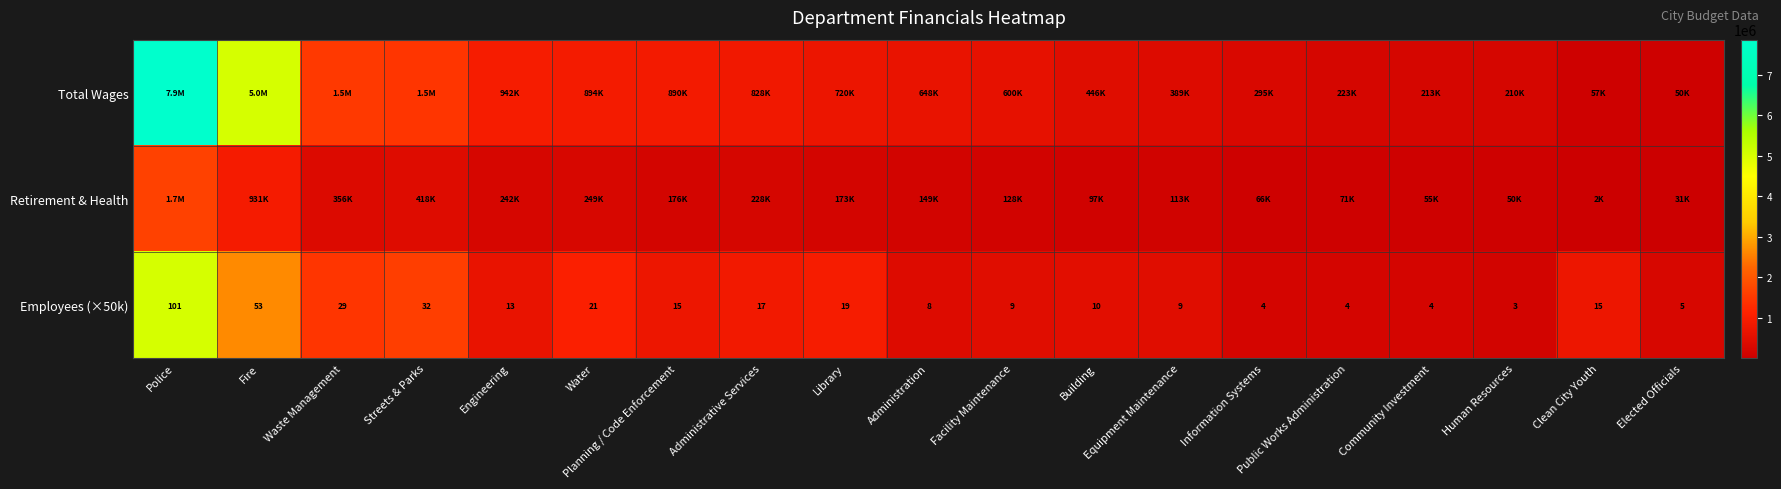

What is the sum of all Employees (×50k) values?

371